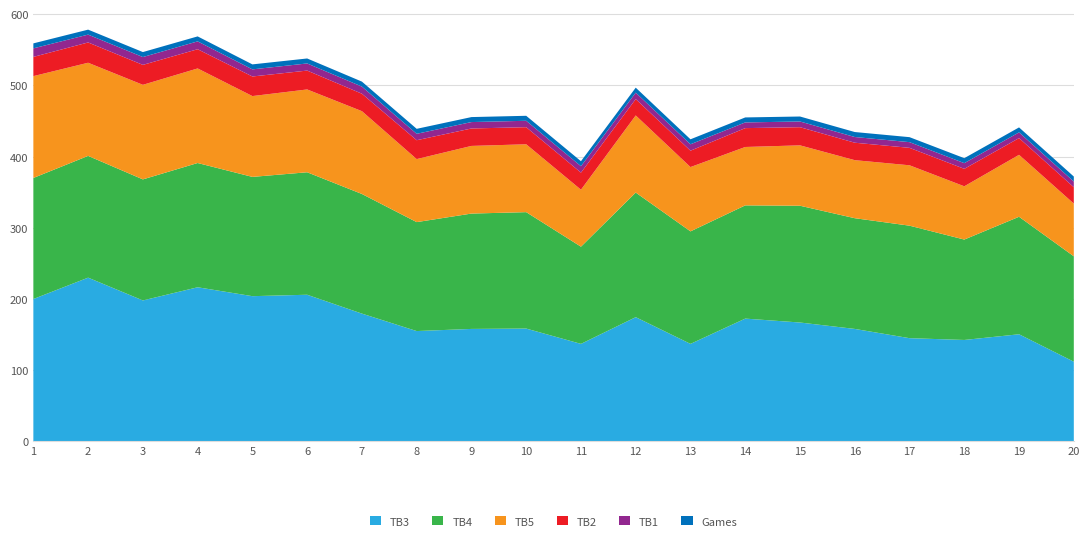

Reading right to left, what are all the values shown in this chart?

TB3: 112.0	150.5	142.5	145.0	158.0	167.0	172.5	137.0	174.5	137.0	158.5	158.0	155.0	179.5	206.0	204.0	216.5	198.0	230.0	200.0
TB4: 148.0	165.0	141.0	158.0	155.5	164.0	159.0	158.0	175.0	136.5	163.5	162.0	153.0	168.0	172.0	167.5	174.5	170.0	171.0	170.0
TB5: 74.0	87.0	74.8	84.8	81.5	84.8	82.0	90.3	108.3	80.0	95.3	95.0	88.5	116.3	116.3	113.5	132.8	132.8	130.8	143.0
TB2: 23.0	23.5	24.5	24.5	24.5	25.5	26.5	23.0	23.0	24.0	24.0	24.5	26.5	24.5	26.5	27.5	27.0	28.0	28.5	27.0
TB1: 8.0	8.0	8.0	8.0	8.0	8.0	8.0	9.0	9.0	9.0	9.0	9.0	9.0	10.0	10.0	10.0	11.0	11.0	11.0	12.0
Games: 7.0	7.0	7.0	7.0	7.0	7.0	7.0	7.0	7.0	7.0	7.0	7.0	7.0	7.0	7.0	7.0	7.0	7.0	7.0	7.0